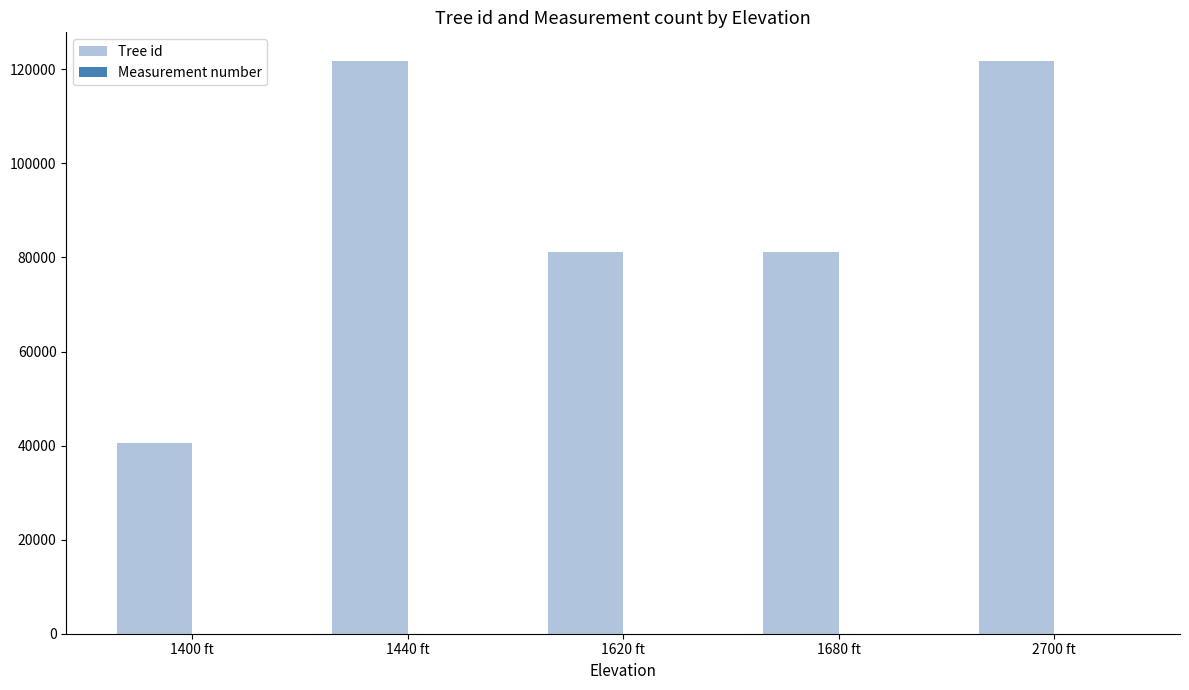

What is the spread (max minus min) of values at 1440 ft?

121776